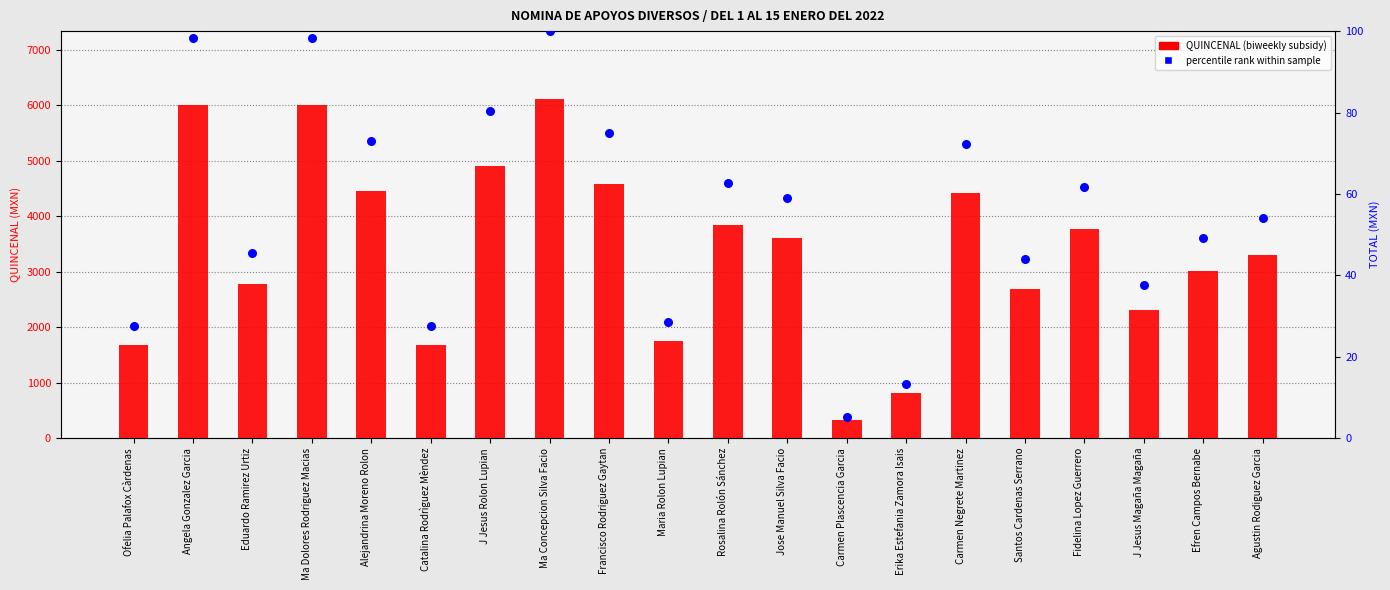

What are all the series names shown in the legend?

QUINCENAL (biweekly subsidy), percentile rank within sample